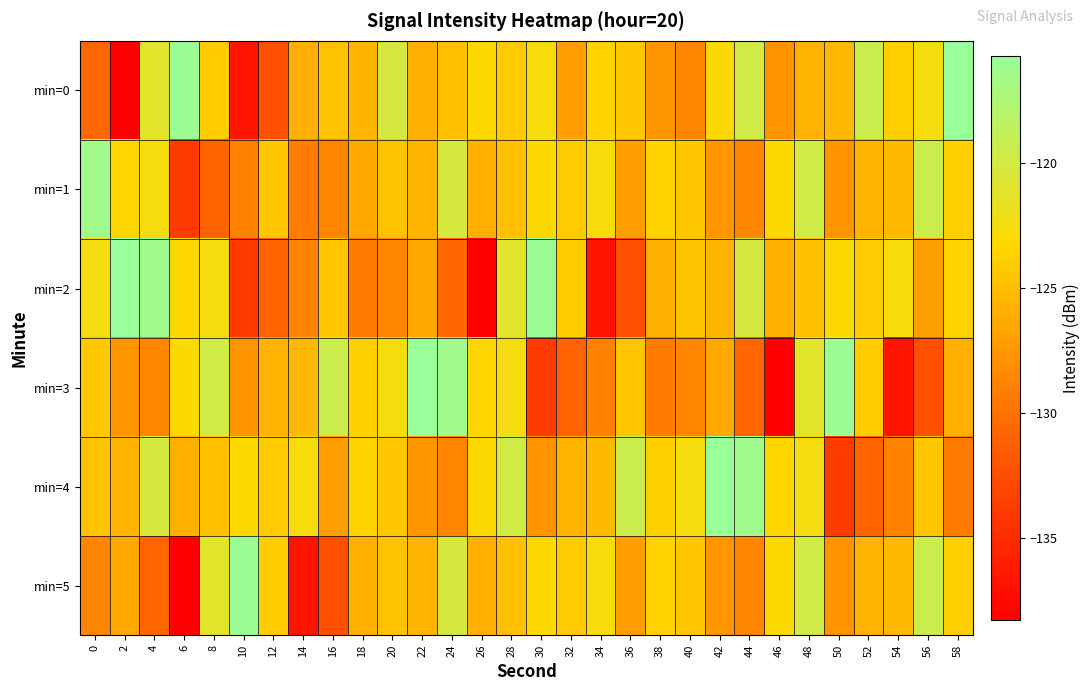

Which series has the largest range (max minus min)?

min=0